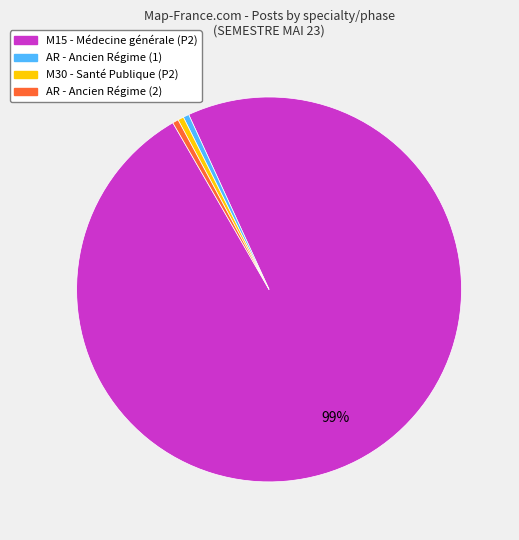

How many segments does this pie chart have?

4